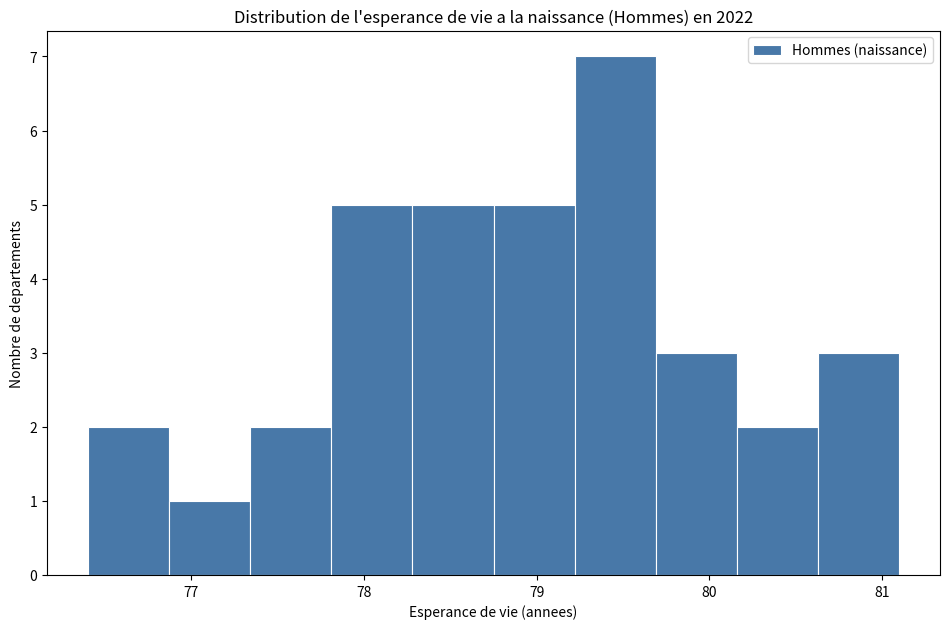

Over which range of the x-axis is the bar tallest?

79.22 to 79.69